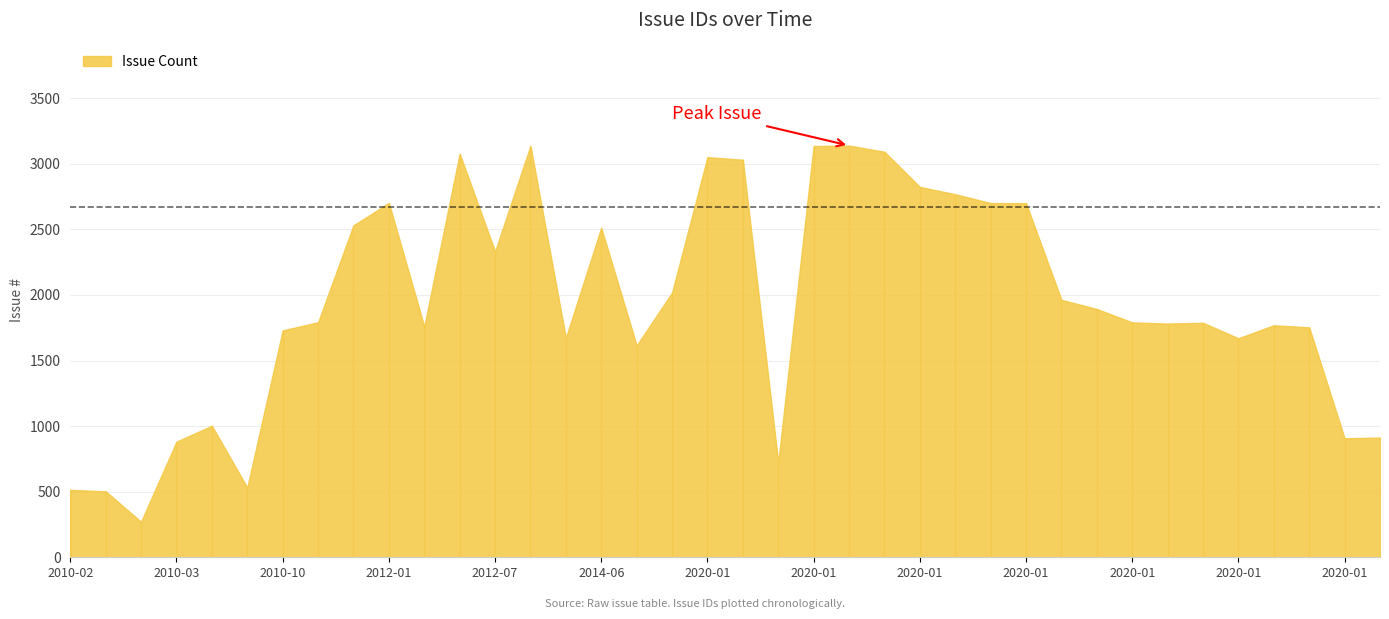

What is the greatest value displayed?

3139